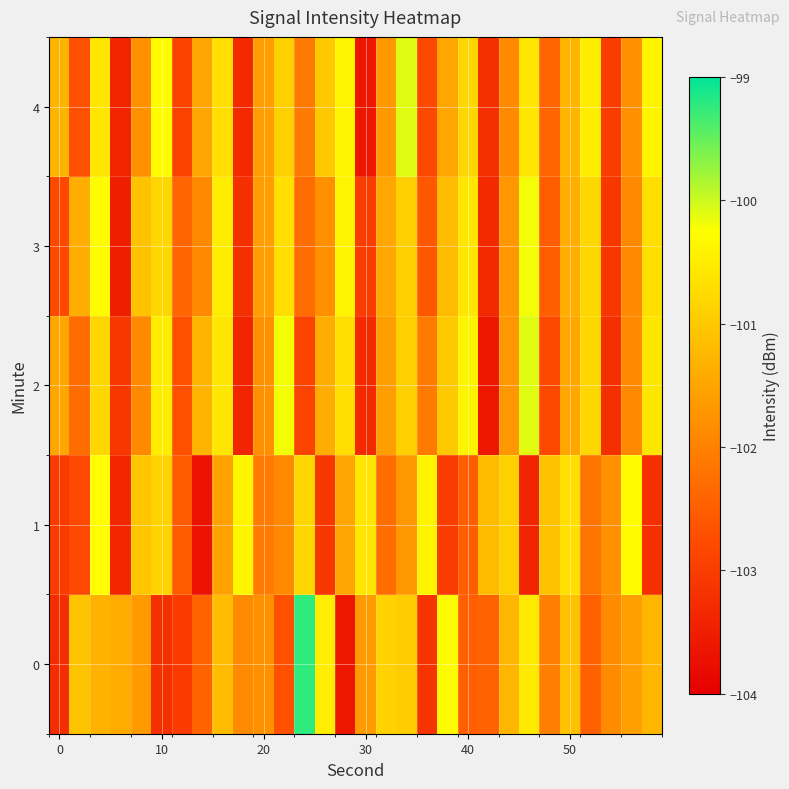

At how many categories does at least one series exceed -101?

20